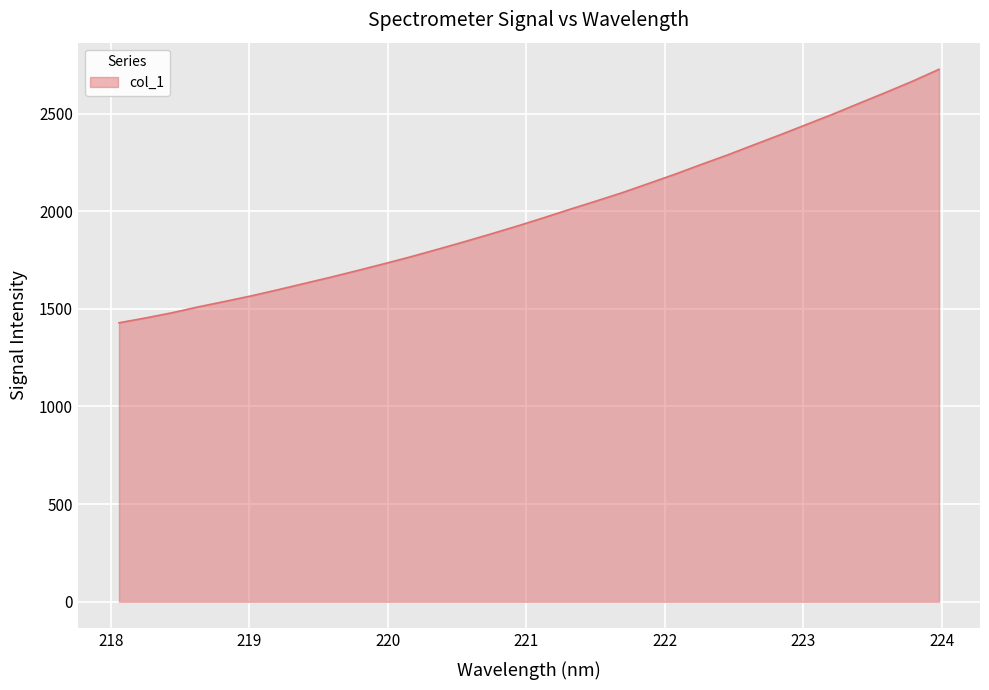

True or false: there are more than 2 points higher than both neighbors.

False